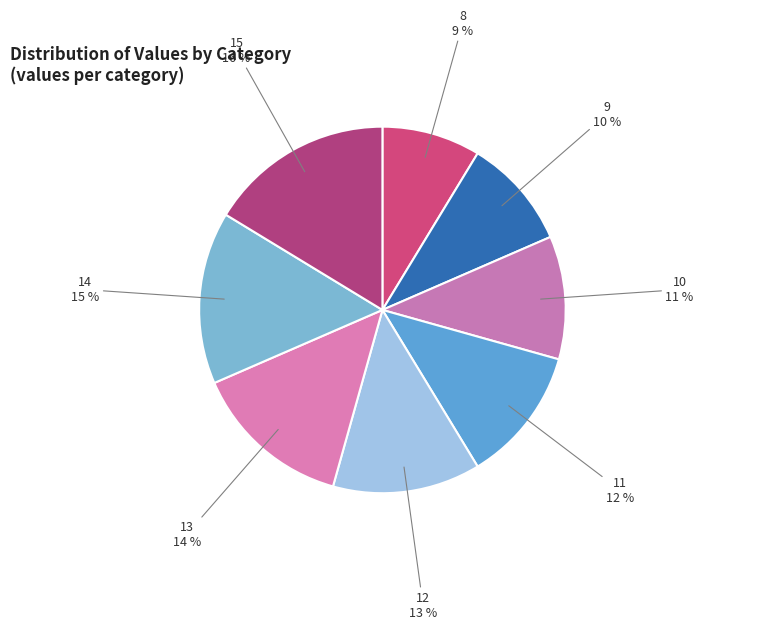

How many slices are in this pie chart?

8